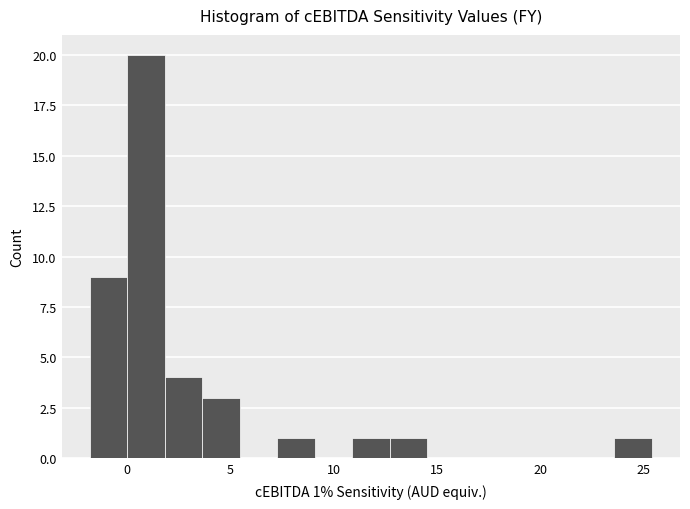

Read against the x-axis, roughly where is the centre of the tallest bar?

1.0